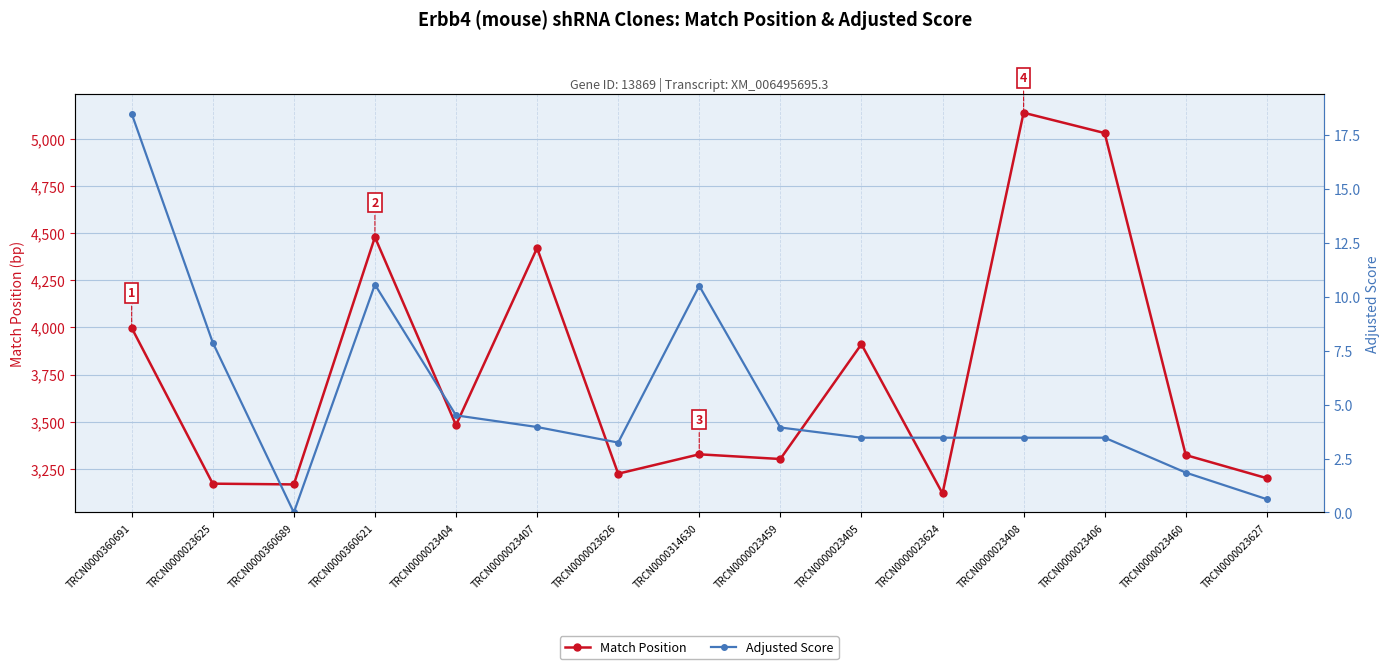

Which series has the largest total across all categories?

Match Position